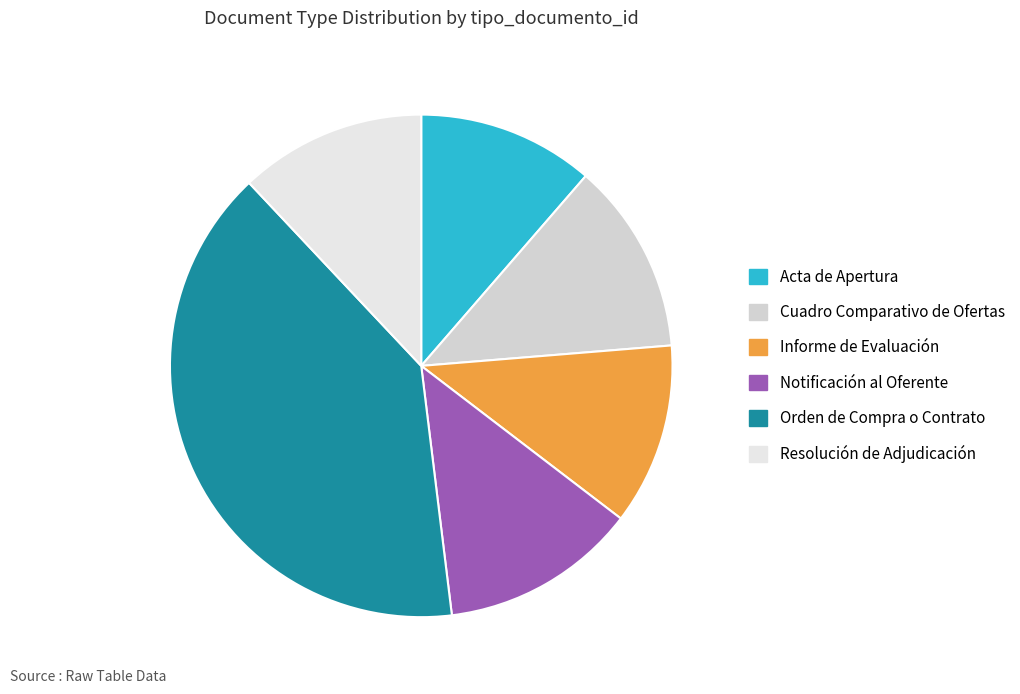

Does Acta de Apertura represent more than half of the total?

No